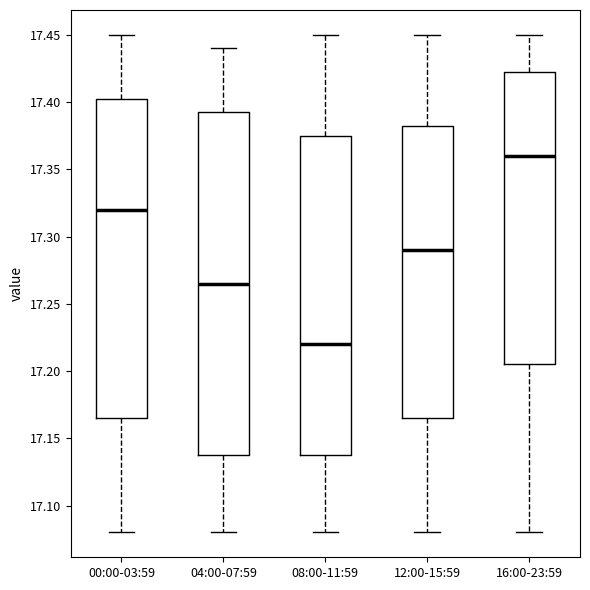

Which box is the tallest, from its lower edge to its upper edge?

04:00-07:59